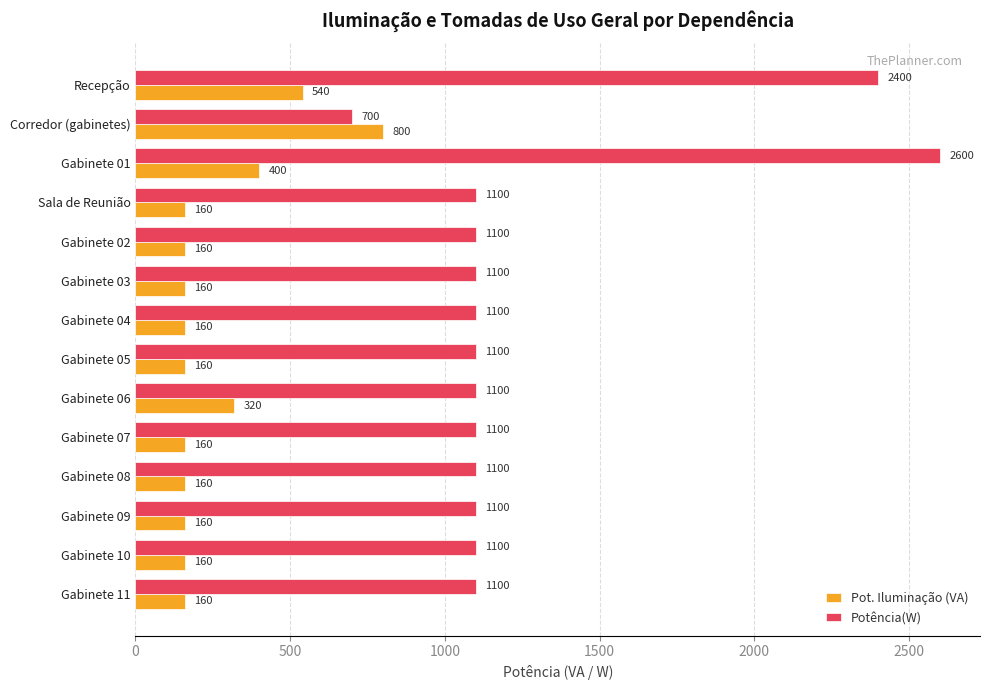

Which series has the largest total across all categories?

Potência(W)